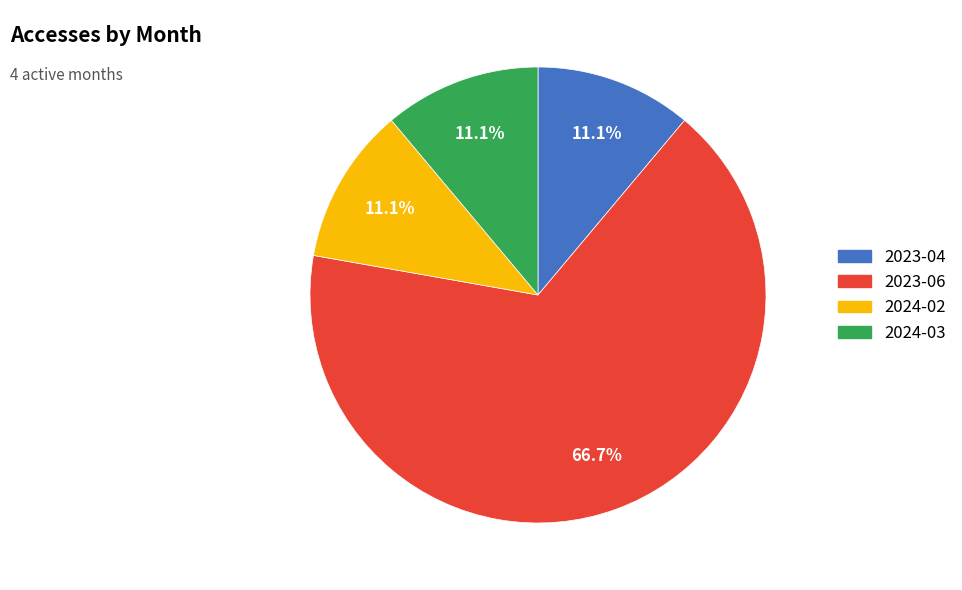

To the nearest percent, what portion does 2023-06 represent?

67%